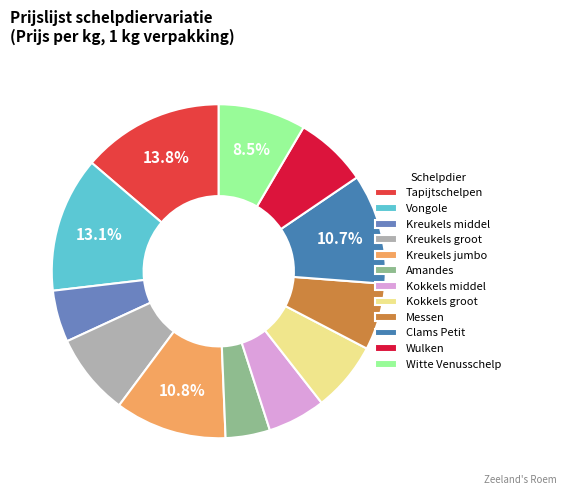

How many slices are in this pie chart?

12